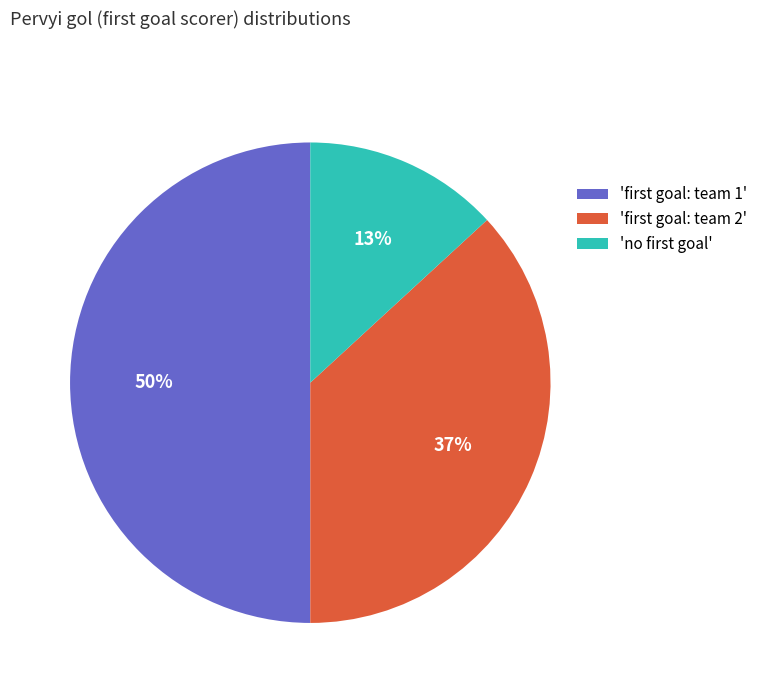

Which category has the smallest portion of the pie?

'no first goal'